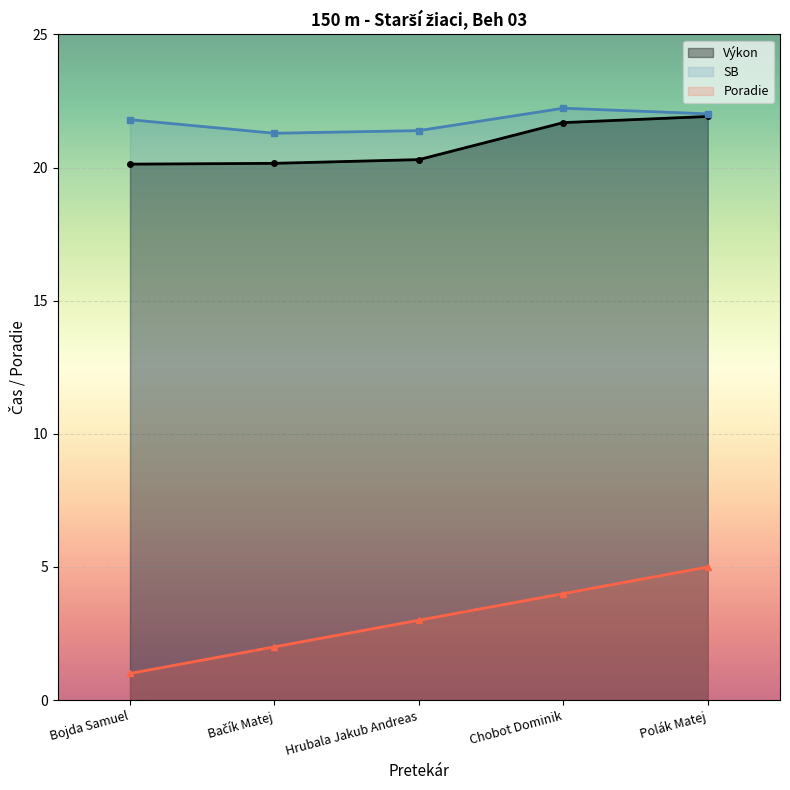

Between Polák Matej and Bačík Matej, which is larger?

Polák Matej